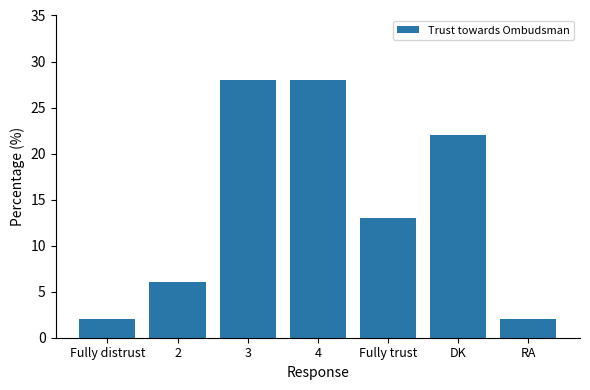

At which label is the value closest to 15?

Fully trust